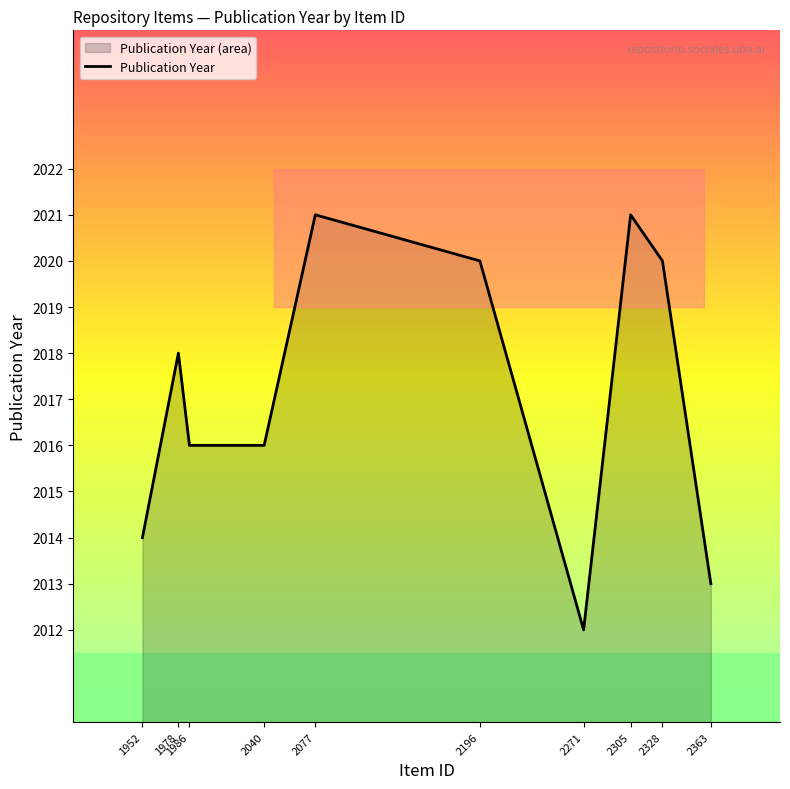

List the labels in order of value, smallest first.

2271, 2363, 1952, 1986, 2040, 1978, 2196, 2328, 2077, 2305